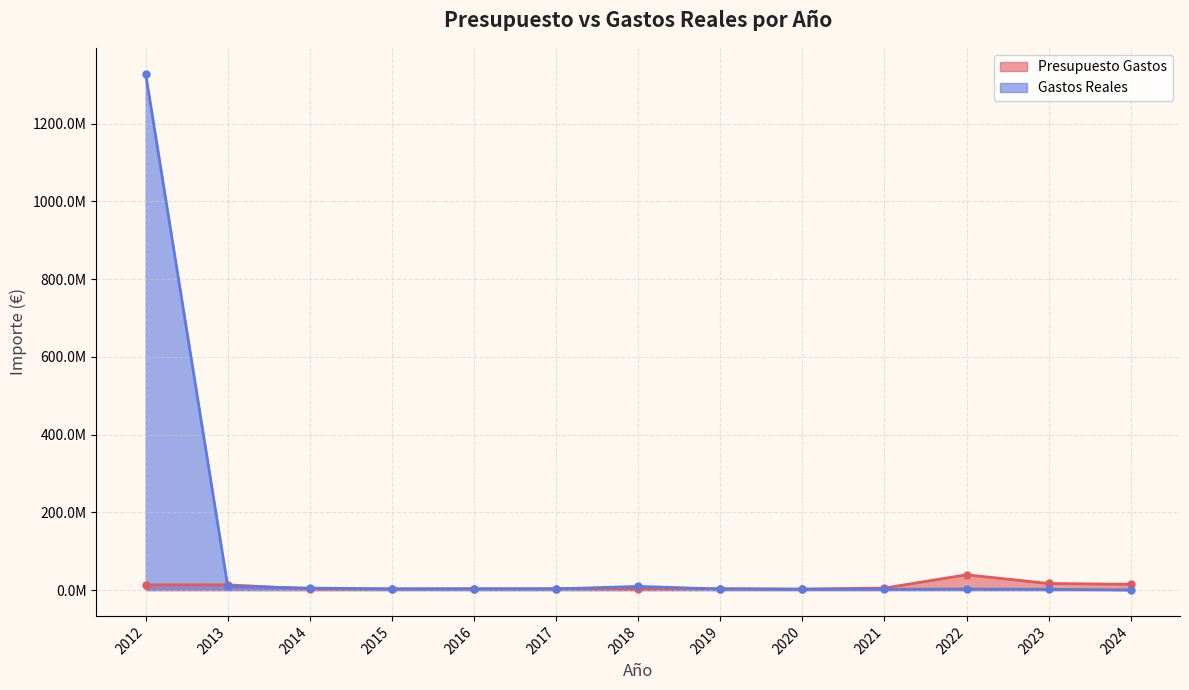

Reading right to left, extract all data points from this chart.

Presupuesto Gastos: 14967748.0	16943639.0	39370890.0	5156629.0	2704847.0	3694197.0	3478585.0	3505350.0	3495000.0	2999445.0	2985887.0	13423780.0	13323780.0
Gastos Reales: 222953.0	1985625.0	2769896.3	2099613.3	1950166.2	2742310.6	9470545.8	2975001.9	2918171.6	3071667.5	5135322.3	9564670.7	1328523062.2